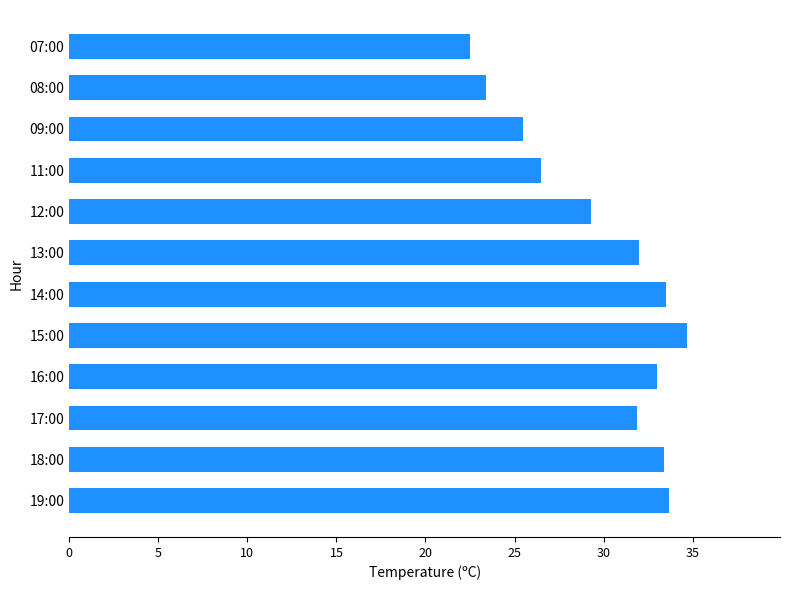

How many bars are there in total?

12